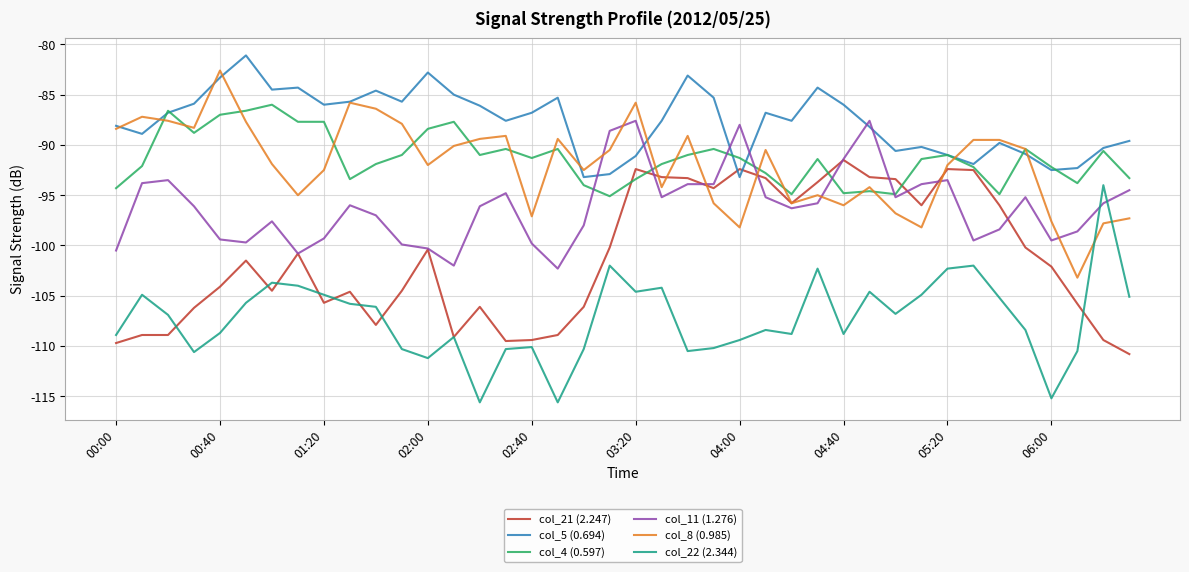

Which series has the largest total across all categories?

col_5 (0.694)